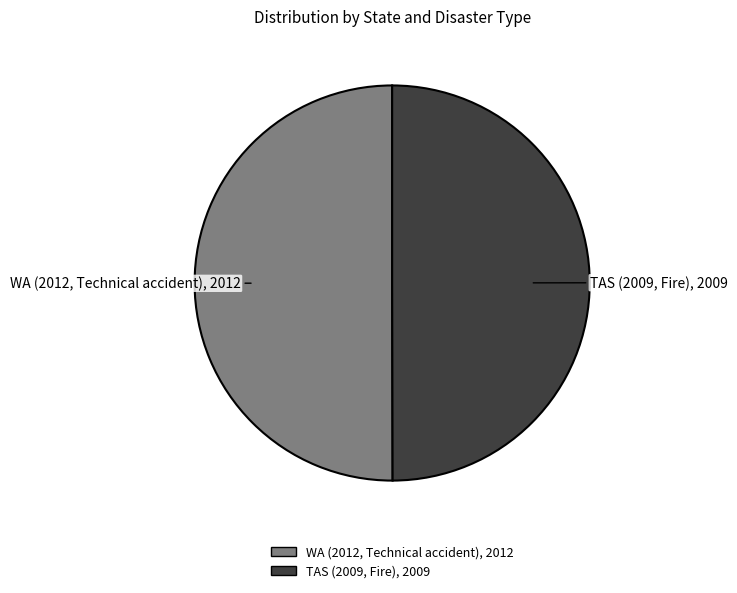

Combined, do WA (2012, Technical accident) and TAS (2009, Fire) account for over 50%?

Yes